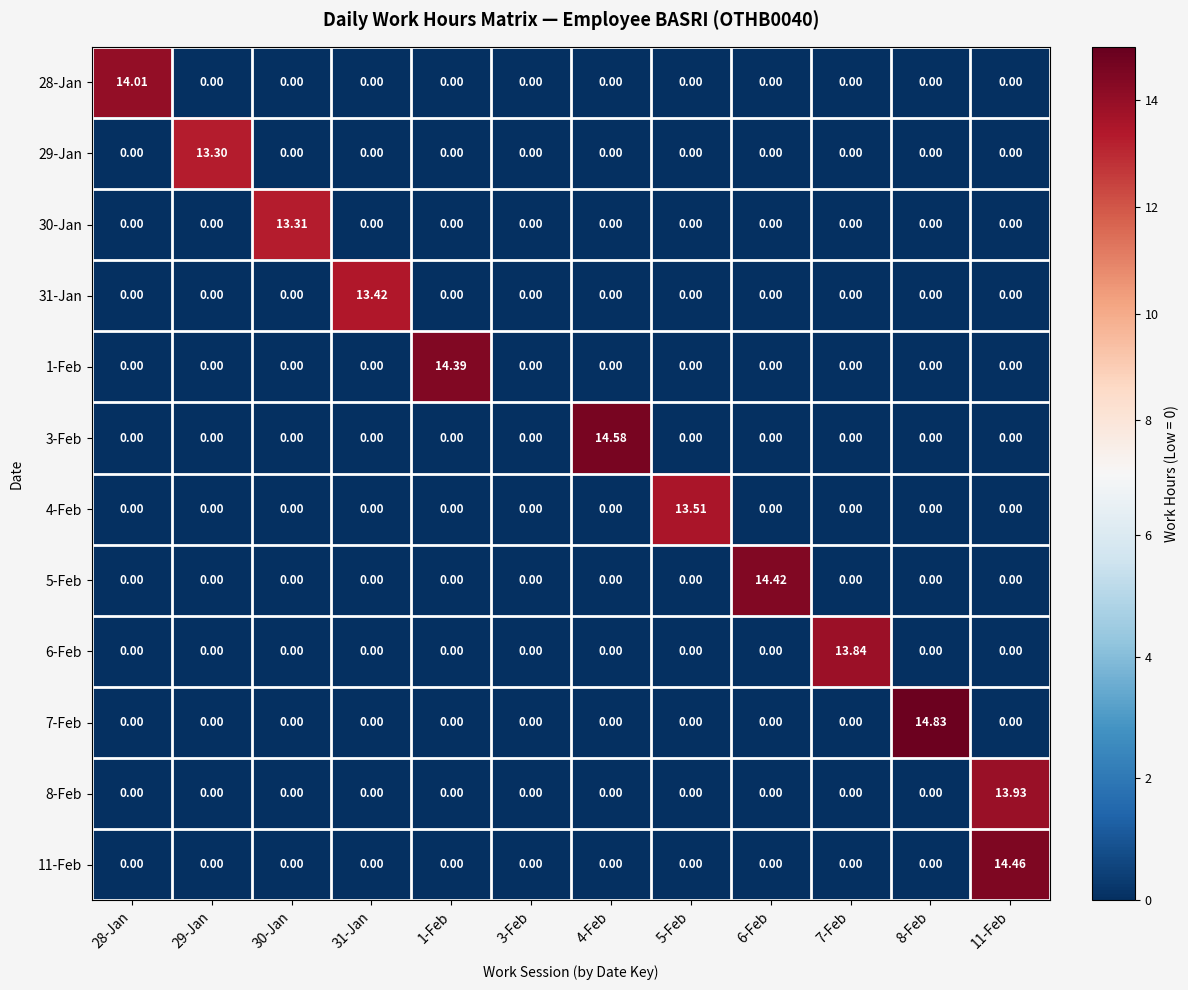

What is the spread (max minus min) of values at 7-Feb?

13.8